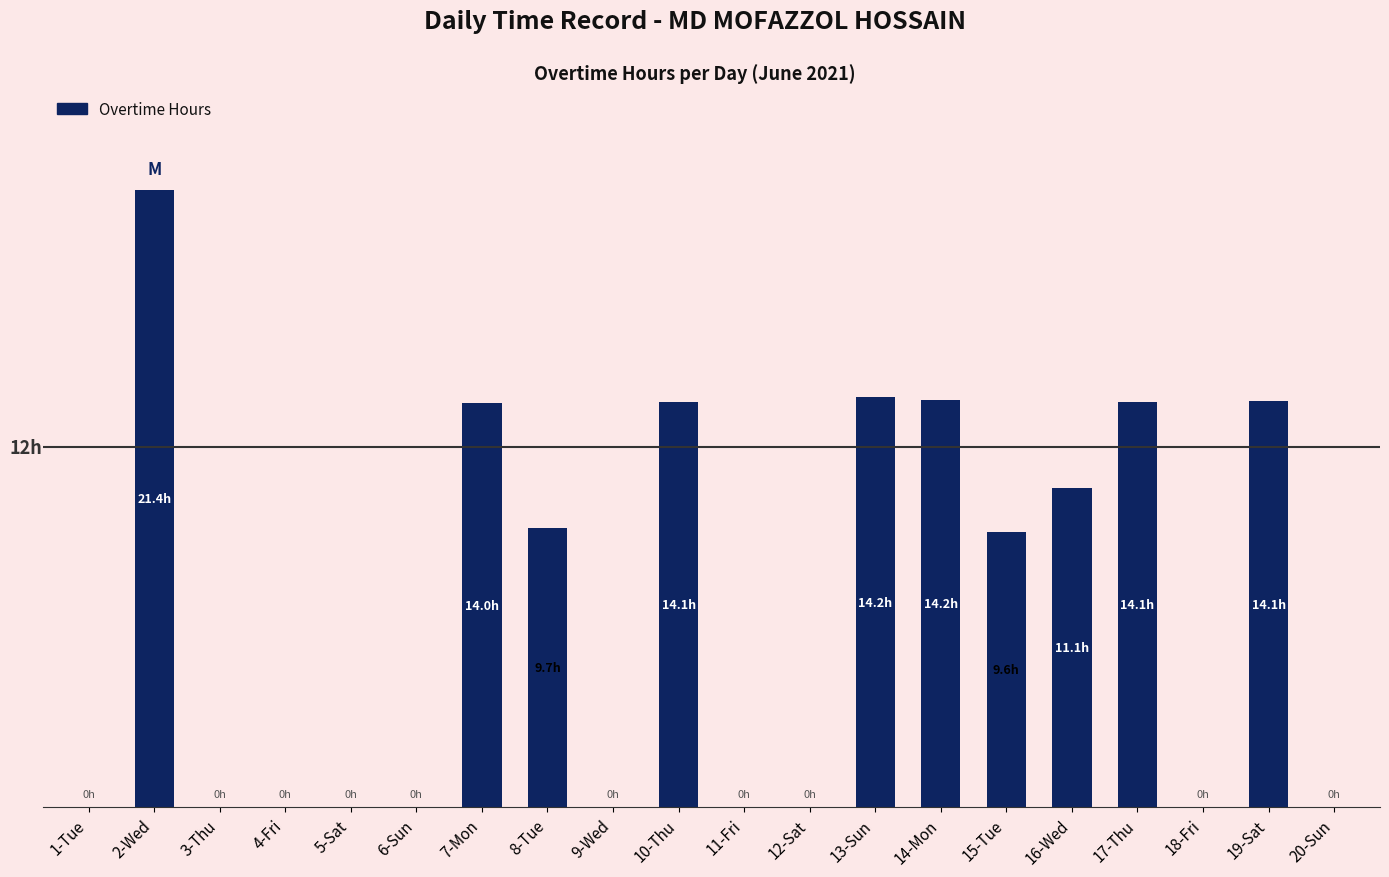

Which category has the highest value across all series?

2-Wed